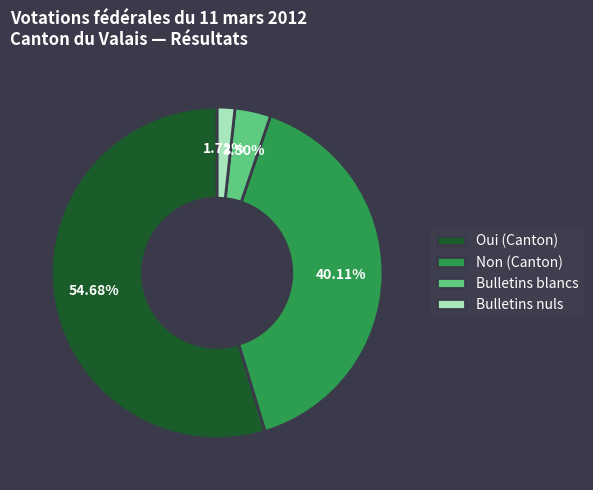

Approximately how many times larger is the value at Oui (Canton) compared to Non (Canton)?

1.4